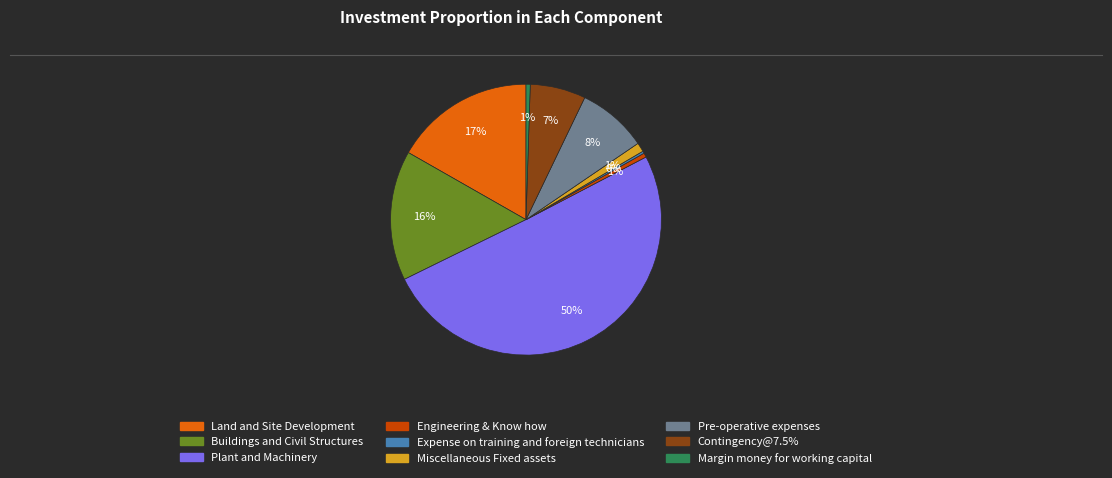

Which has a higher value, Plant and Machinery or Contingency@7.5%?

Plant and Machinery